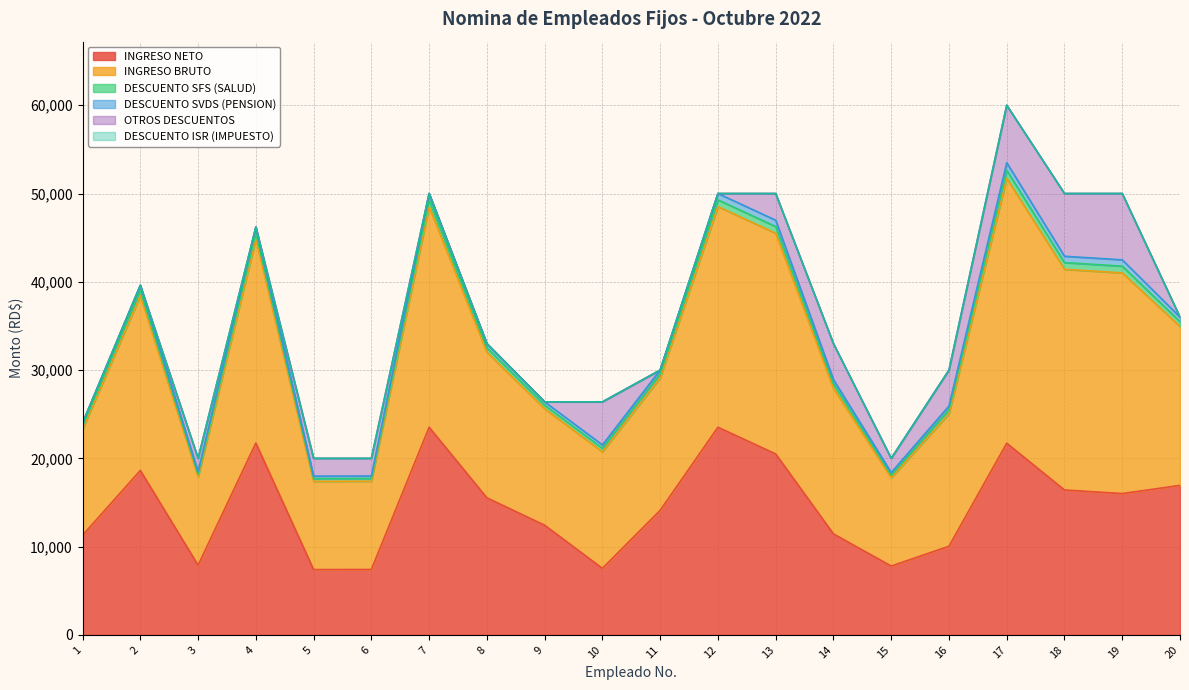

In INGRESO NETO, how many points are lower than both neighbors (excluding endpoints)?

5